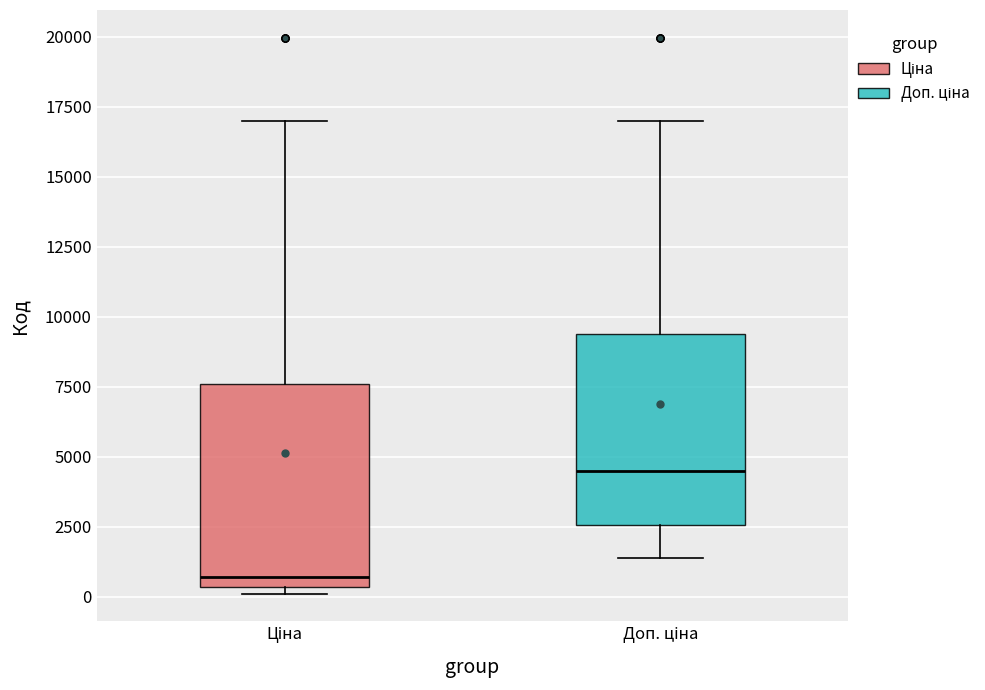

Which box's median line is the lowest?

Ціна